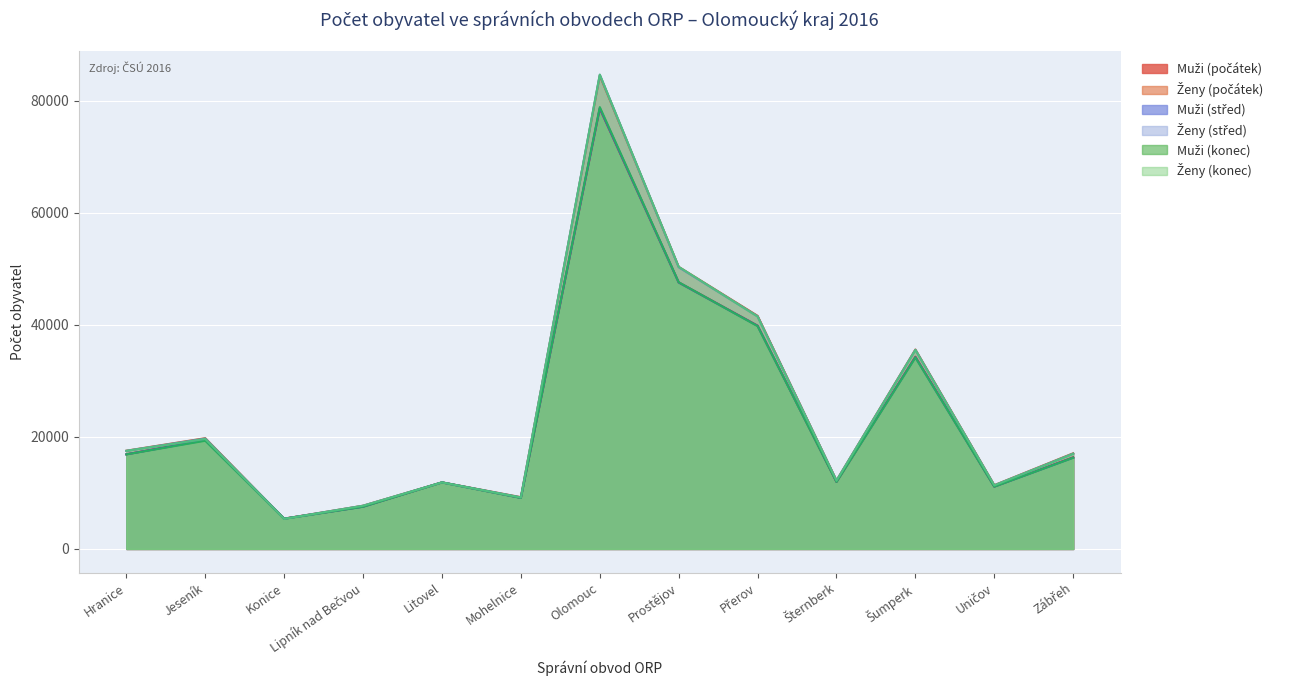

What is the label of the 4th point from the left?

Lipník nad Bečvou